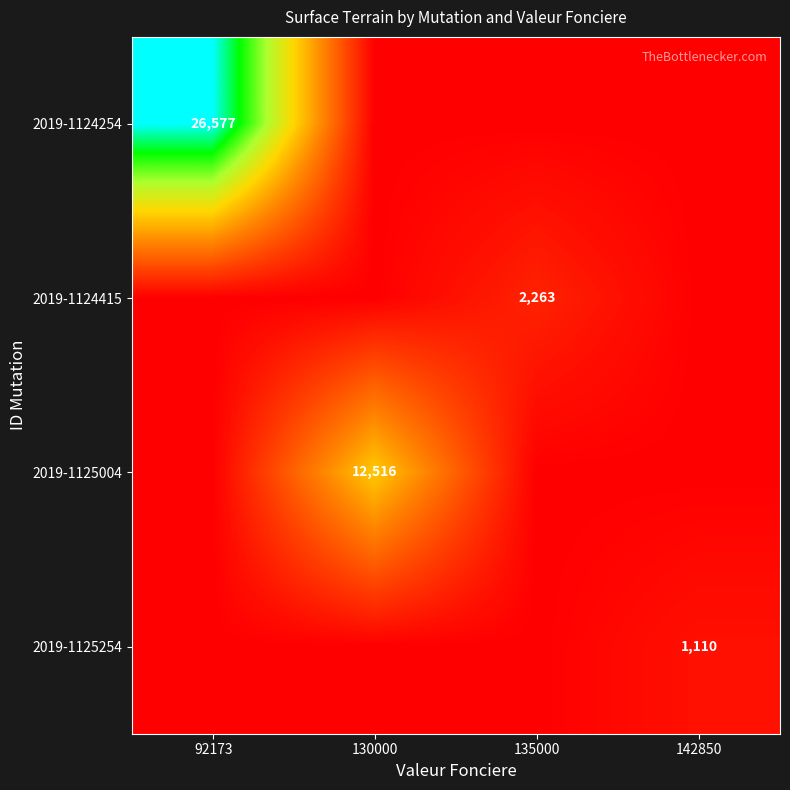

What is the difference between the highest and lowest values at 135000?

2263